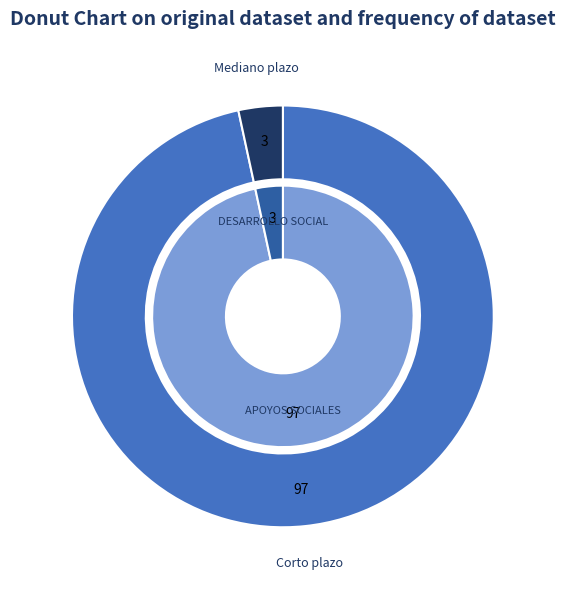

How many slices are in this pie chart?

2